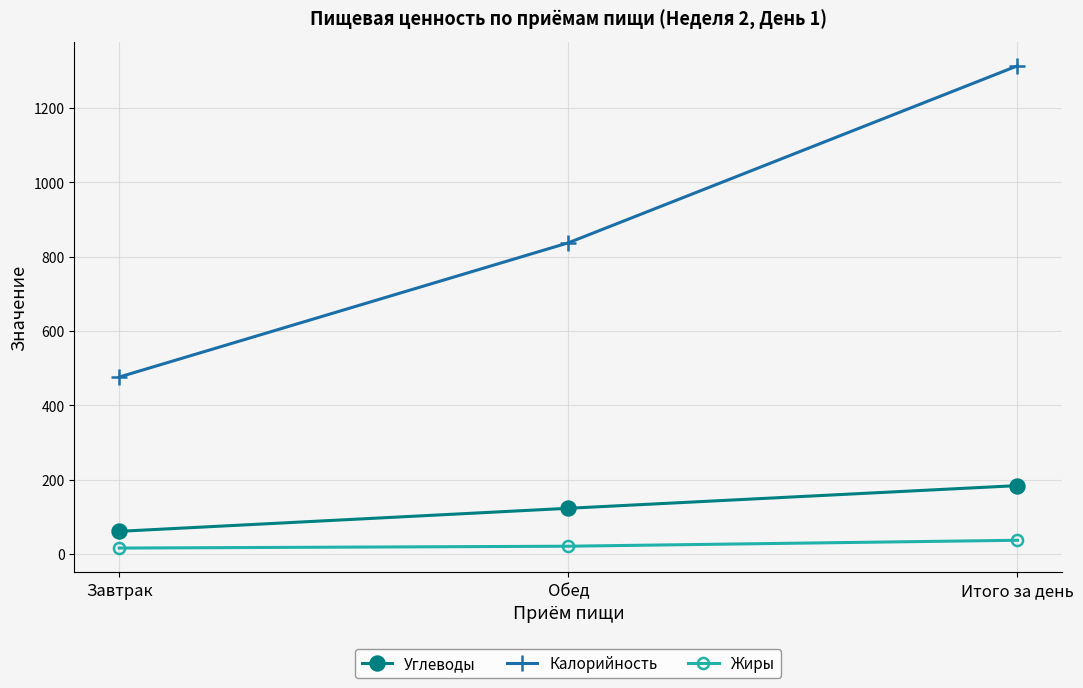

Rank the series at Завтрак from lowest to highest value.

Жиры, Углеводы, Калорийность